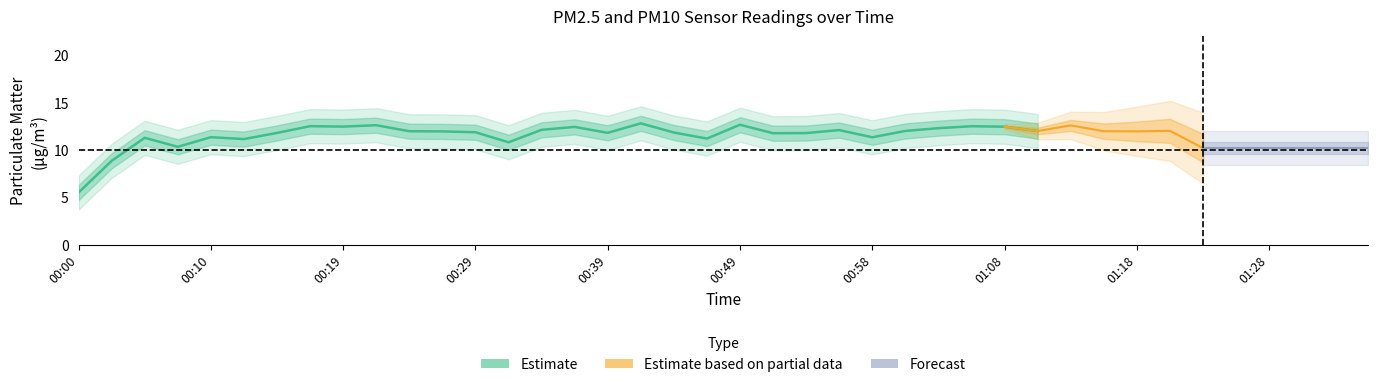

At which category does P2 reach its first local peak?

00:05